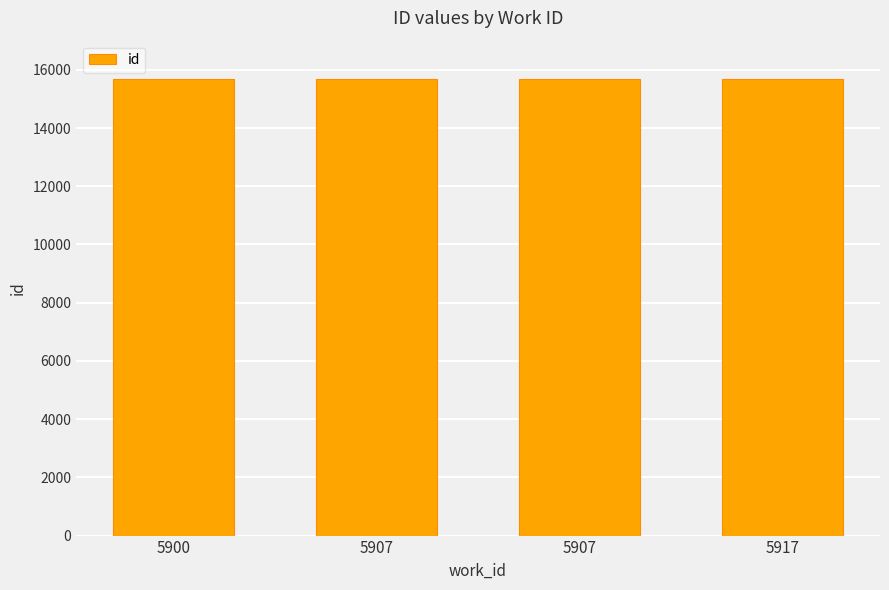

Which has a higher value, 5900 or 5907?

5907